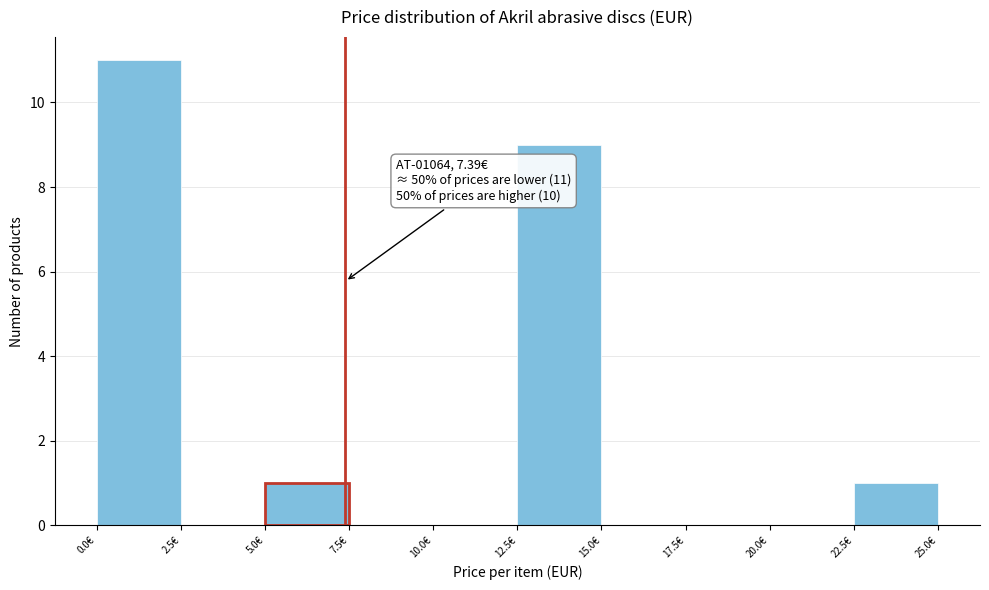

Over which range of the x-axis is the bar tallest?

0.0 to 2.5